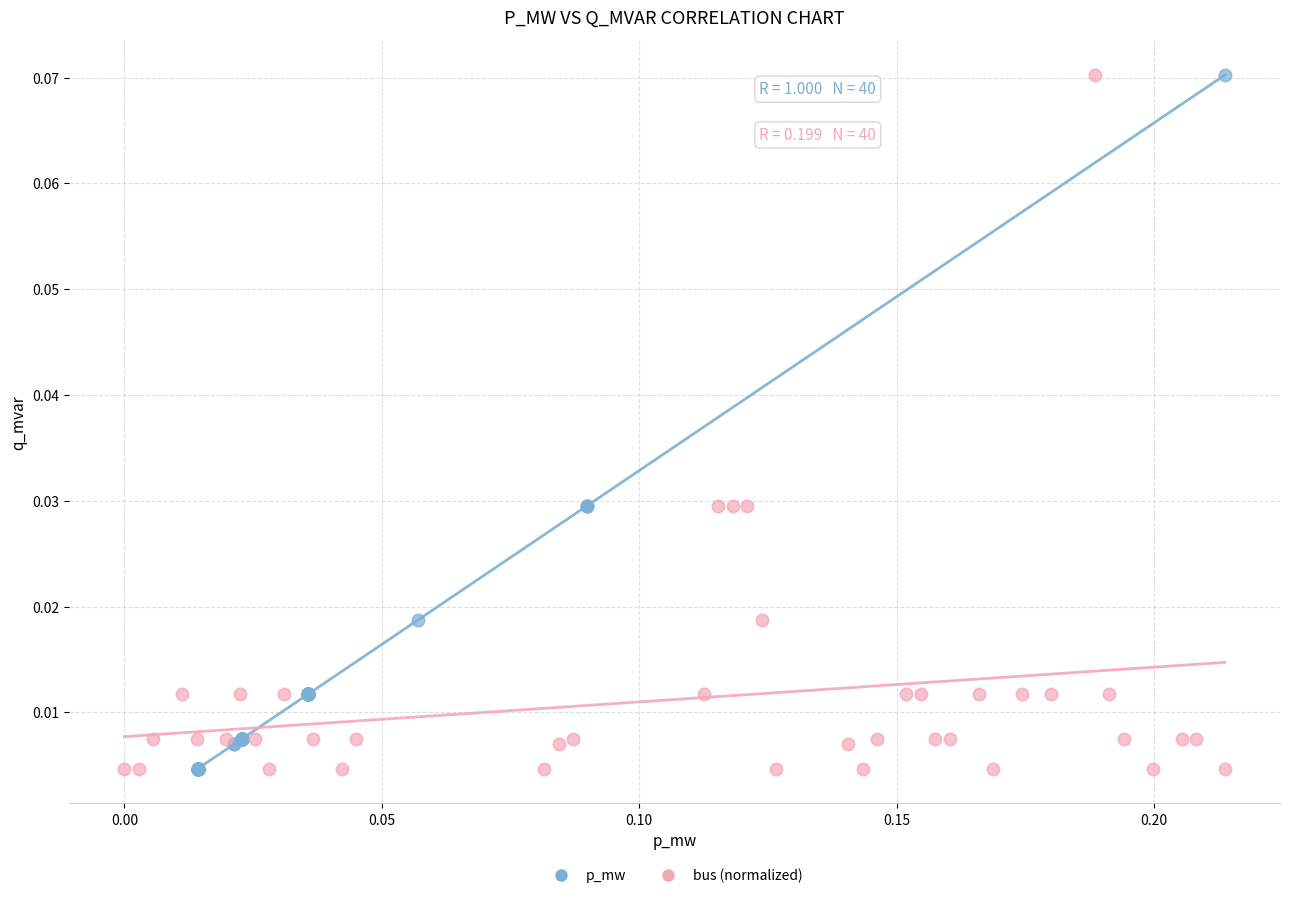

What are all the series names shown in the legend?

p_mw, bus (normalized)